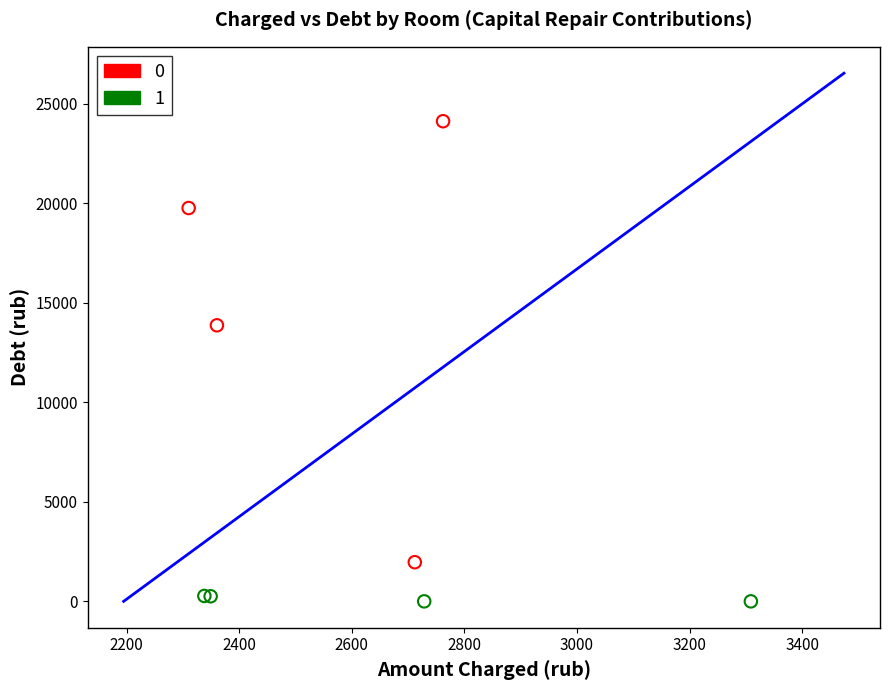

Which series has the widest spread of Y values?

0